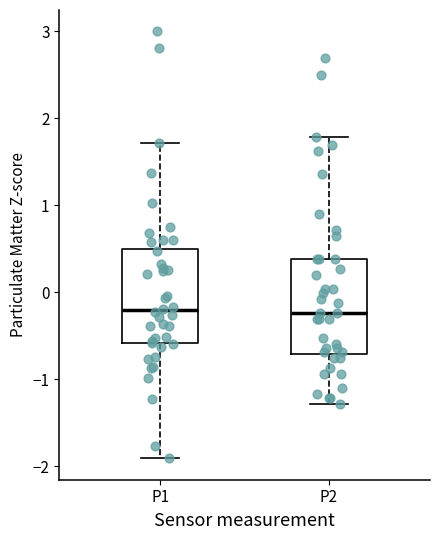

Reading left to right, read every box against the y-axis: the position of its median line, the range the box covers, and the ends of its whiskers. The values are not printed on the chart, so give them approximately, as read against the axis.

P1: median -0.2, box -0.6 to 0.5, whiskers -1.9 to 1.7
P2: median -0.2, box -0.7 to 0.4, whiskers -1.3 to 1.8